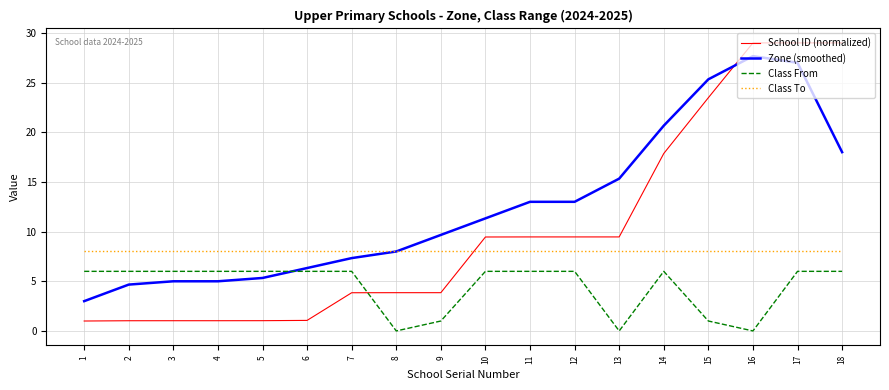

What is the minimum value for Class To?

8.0